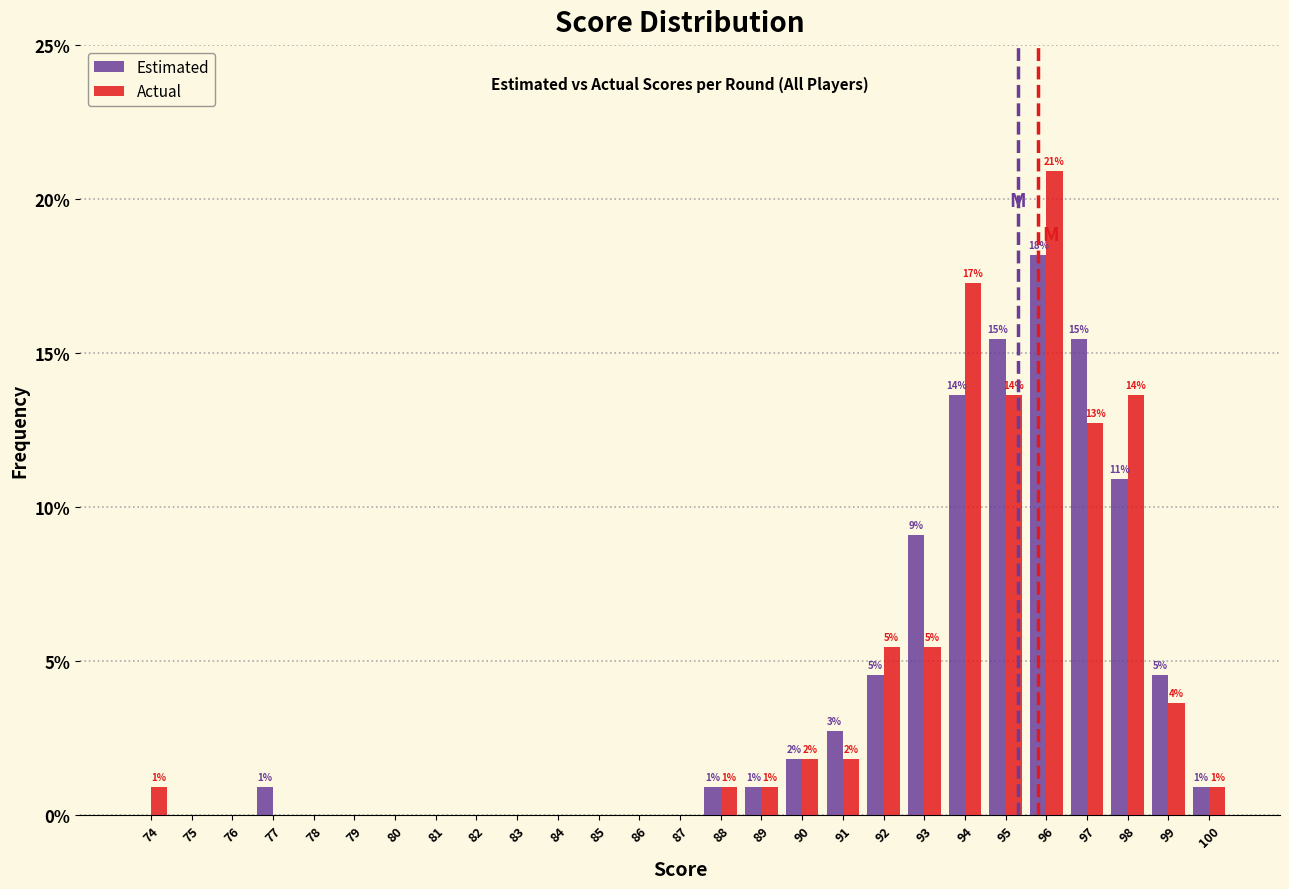

What are all the series names shown in the legend?

Estimated, Actual